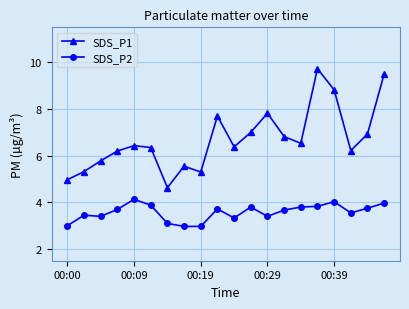

How many values in the SDS_P1 series exceed 6?

14